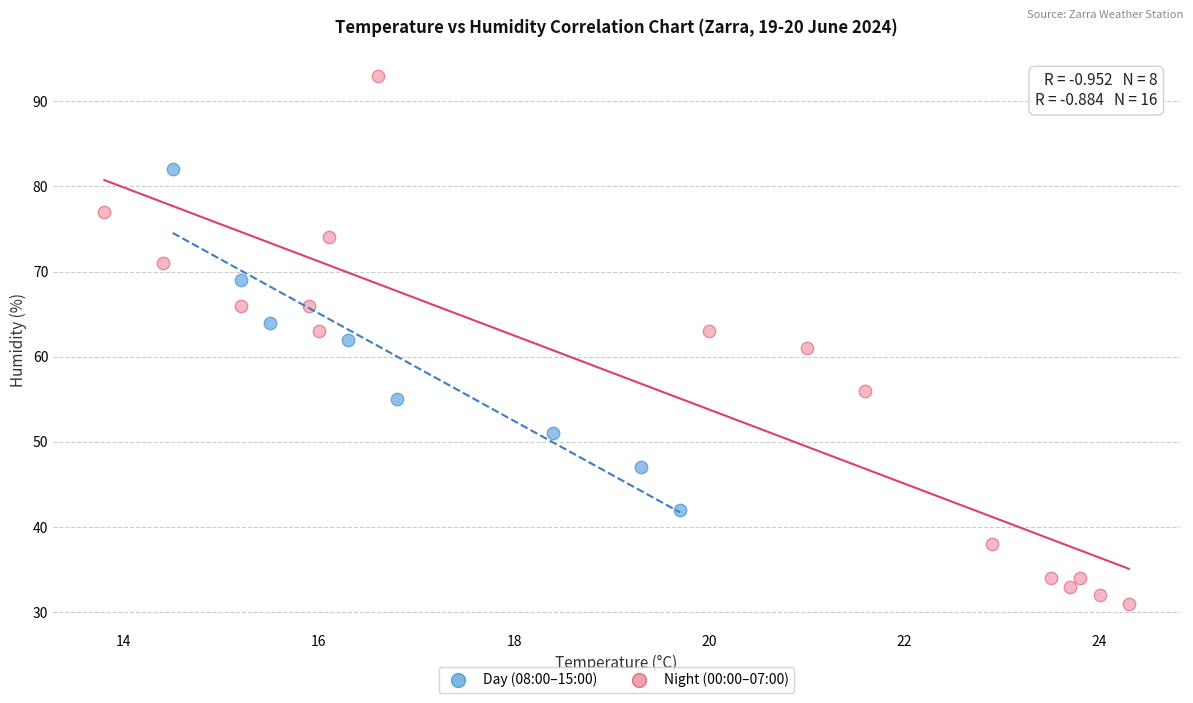

What are all the series names shown in the legend?

Day (08:00–15:00), Night (00:00–07:00)